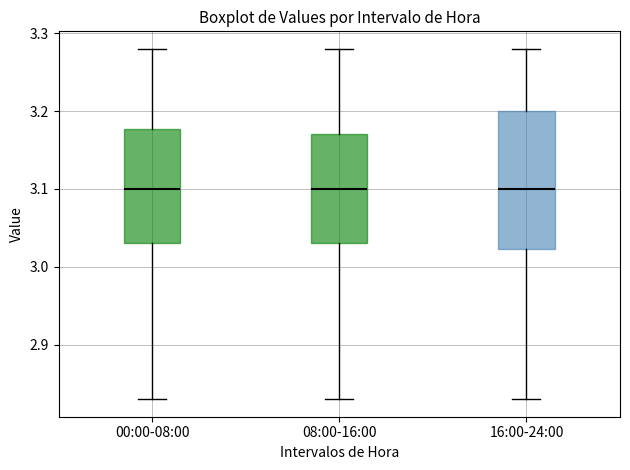

Comparing the boxes themselves (not the whiskers), which one is the tallest?

16:00-24:00